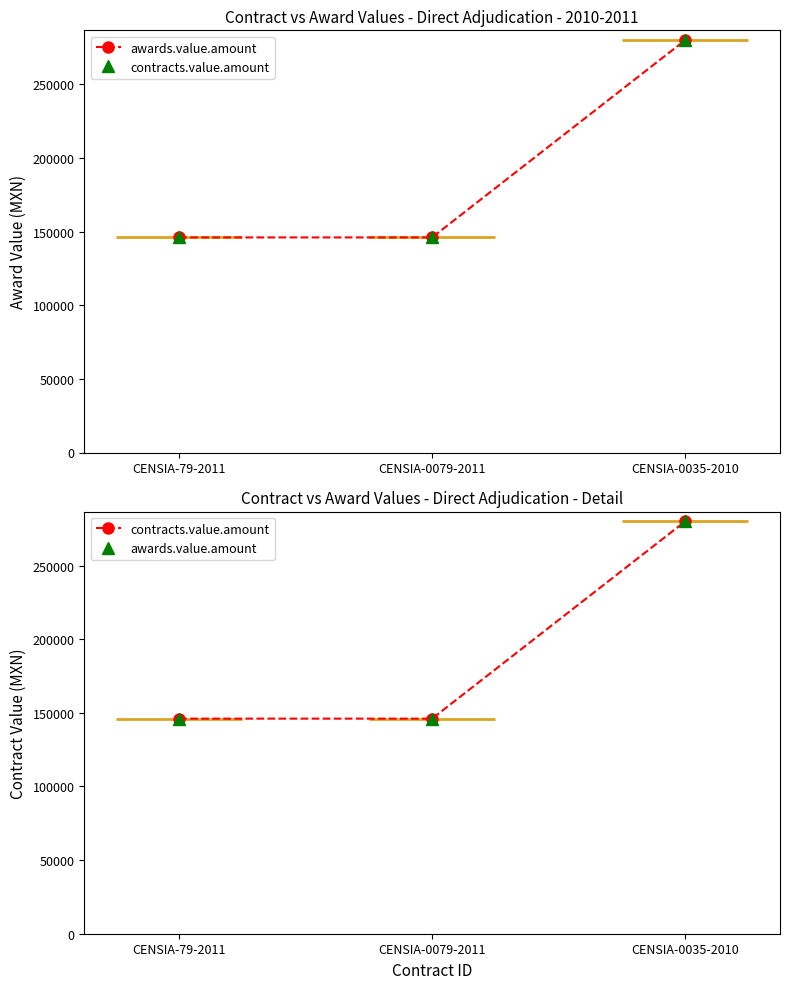

Does the chart display data point markers on the line(s)?

Yes